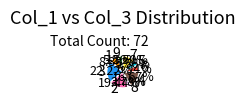

Is it true that 8 is 8% of the pie?

False